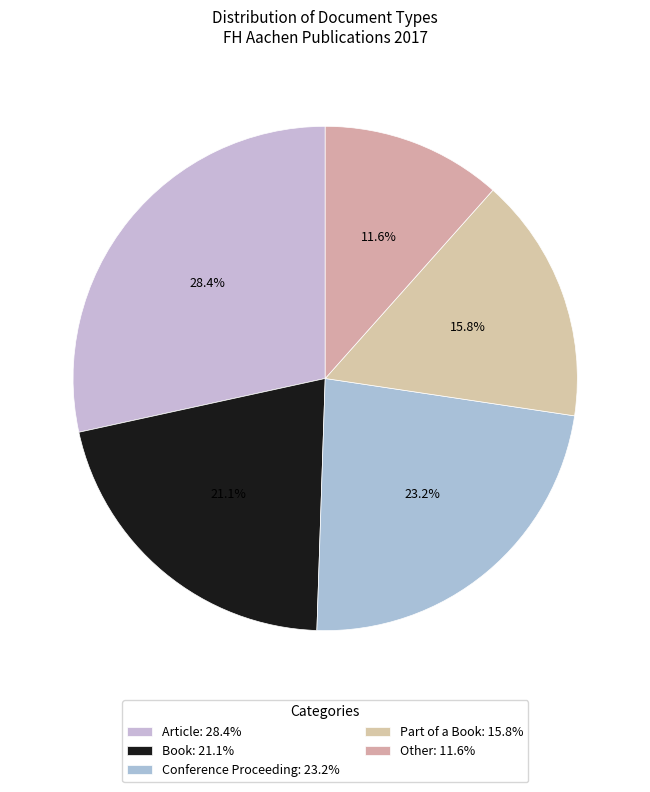

Is there any slice that represents more than half of the pie?

No